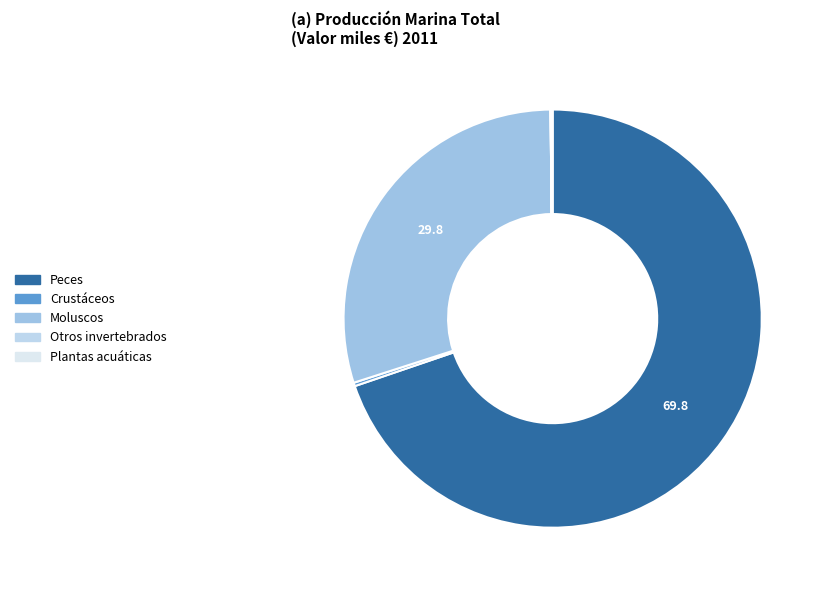

Which category has the smallest portion of the pie?

Otros invertebrados